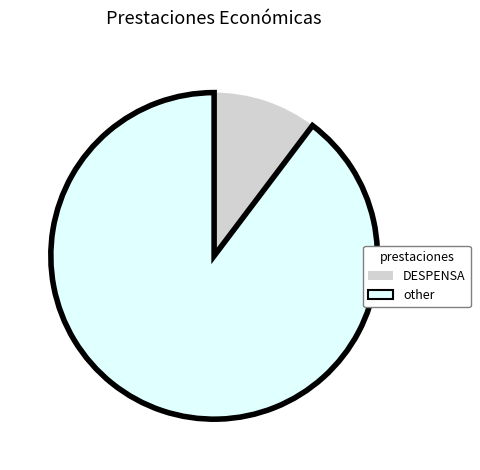

The other slice represents 90% of the pie. True or false?

True